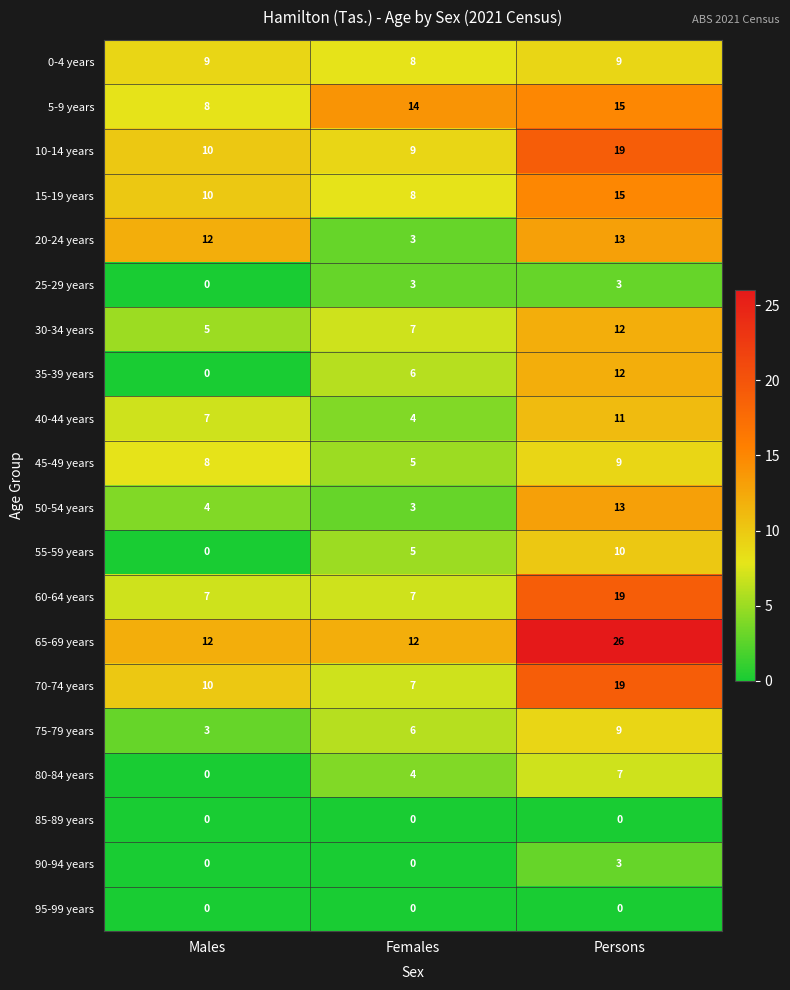

At which category is the sum across all series the highest?

Persons